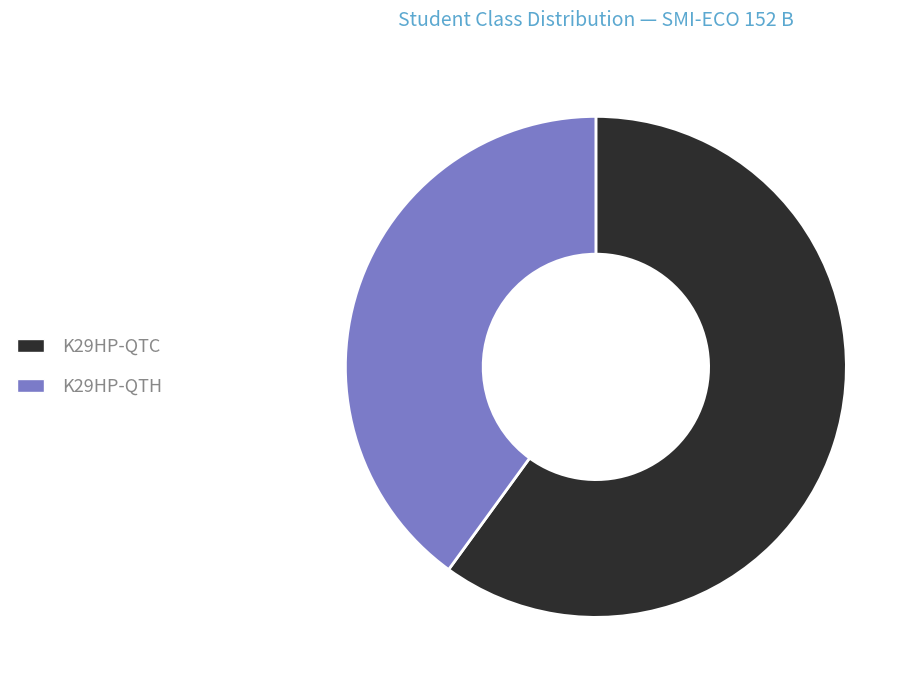

How many segments does this pie chart have?

2